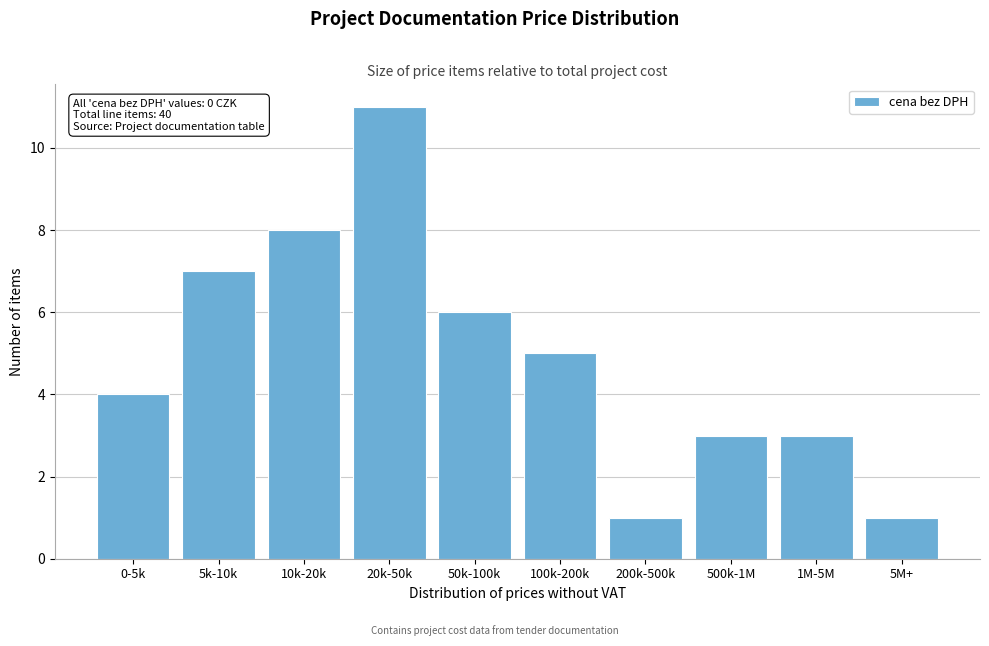

Reading right to left, list all the values displayed in this chart.

1	3	3	1	5	6	11	8	7	4